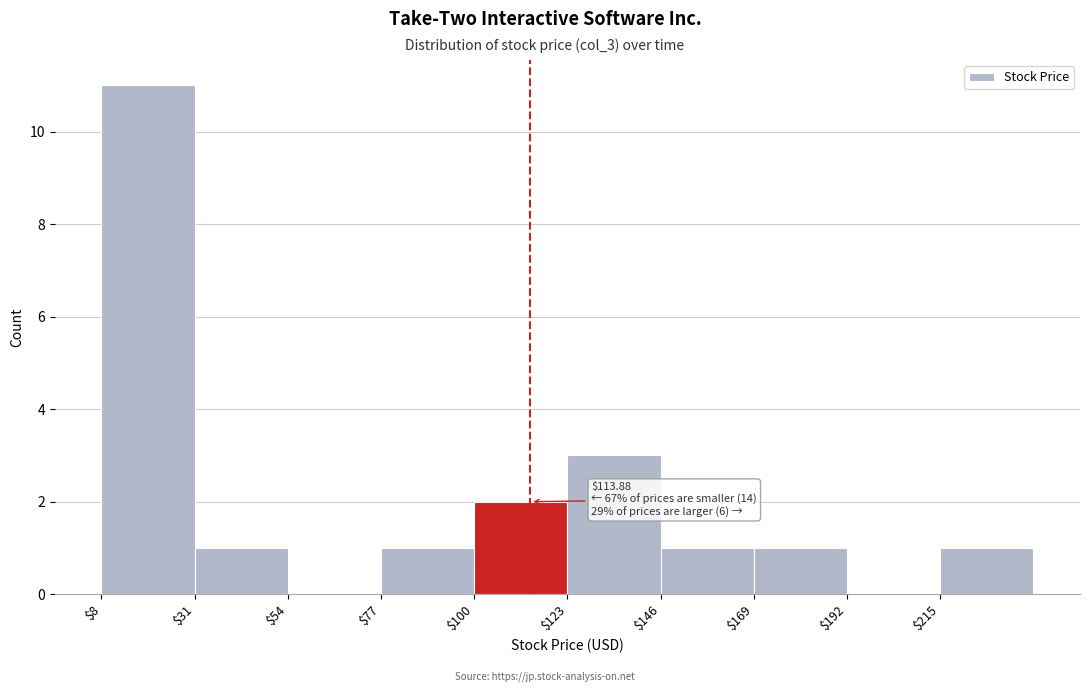

Which range on the x-axis has the tallest bar?

10 to 30